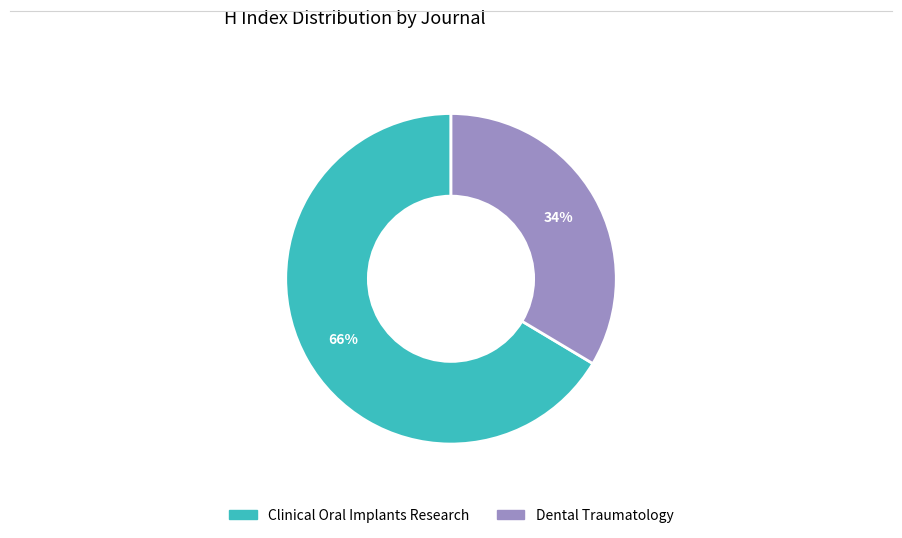

The Clinical Oral Implants Research slice represents 66% of the pie. True or false?

True